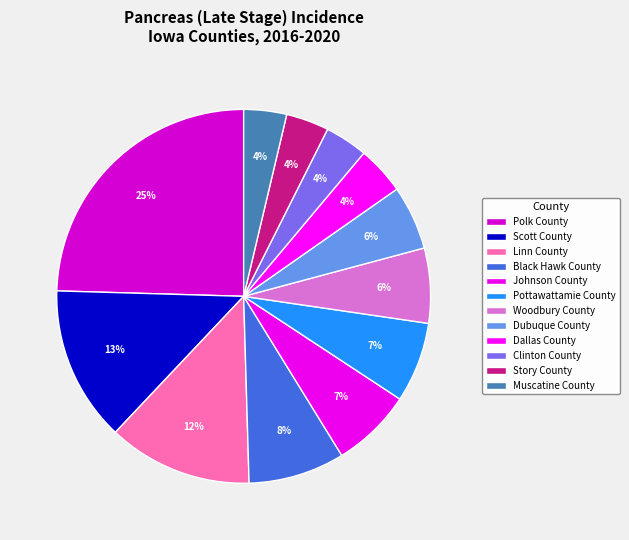

To the nearest percent, what is the difference between the Scott County and Woodbury County slice percentages?

7%